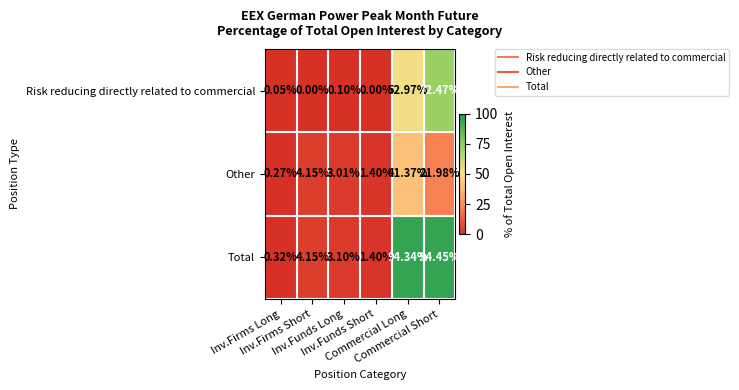

What is the spread (max minus min) of values at Inv.Funds Short?

1.4